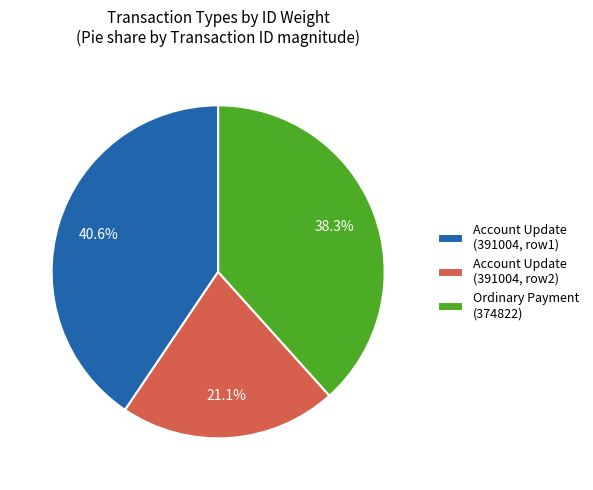

Which category has the biggest portion of the pie?

Account Update (391004, row1)